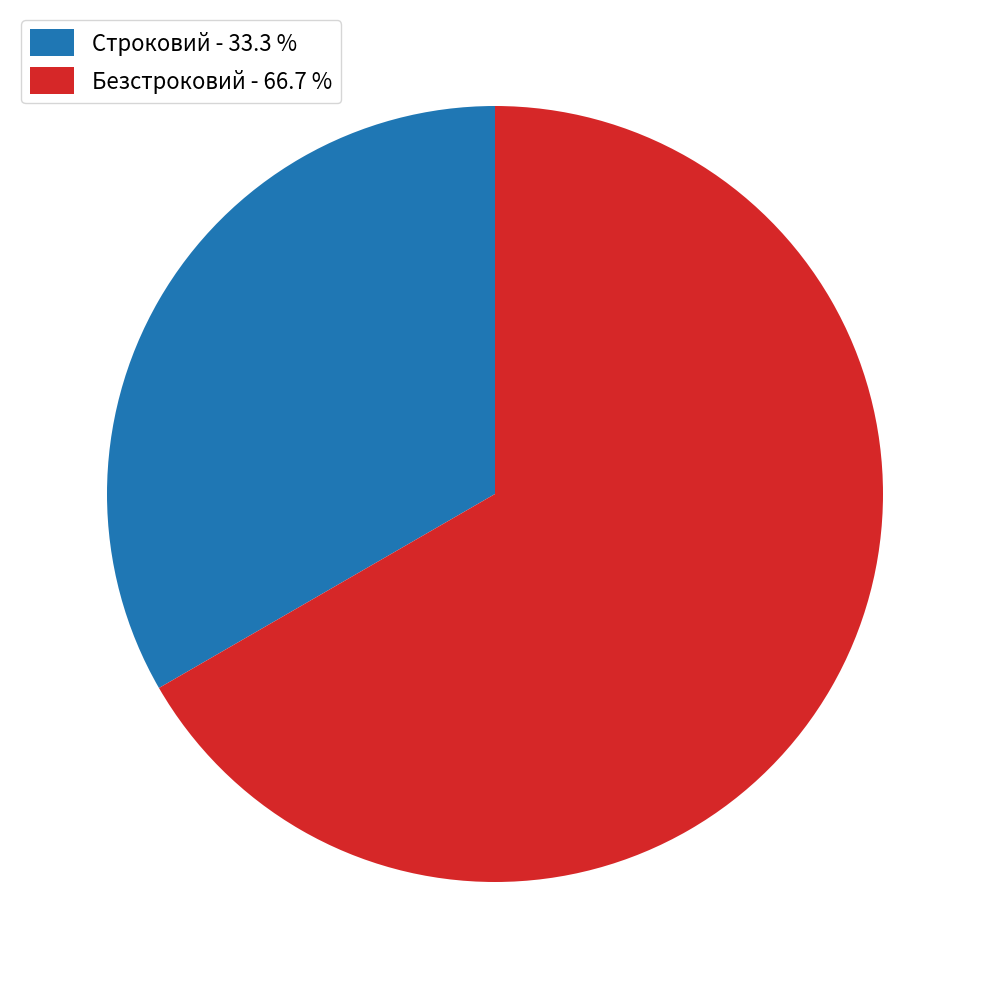

Approximately how many times larger is the value at Безстроковий compared to Строковий?

2.0